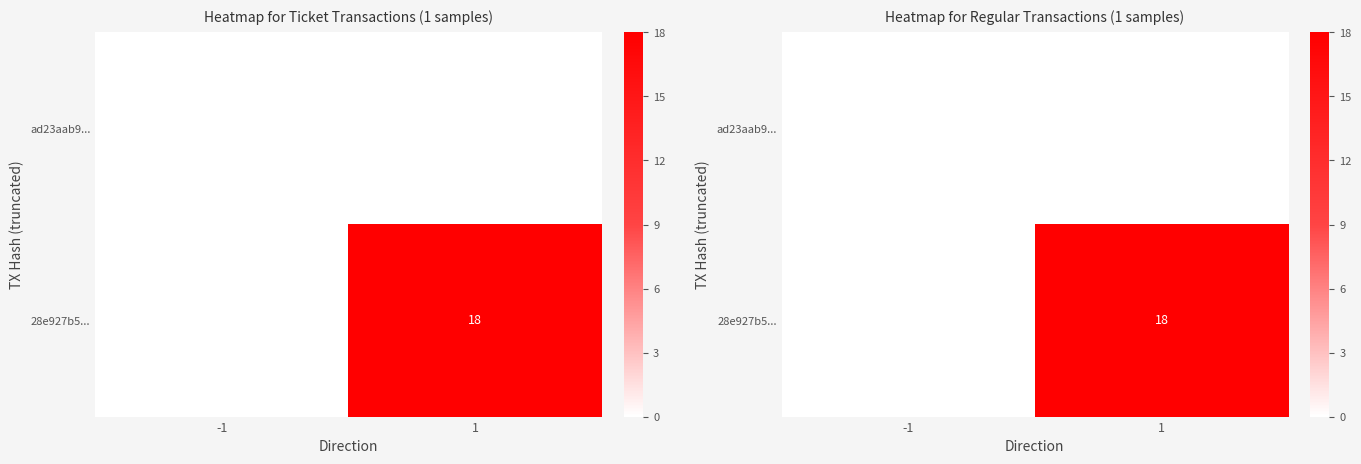

True or false: ad23aab9... has a value of 0 at 1.

True